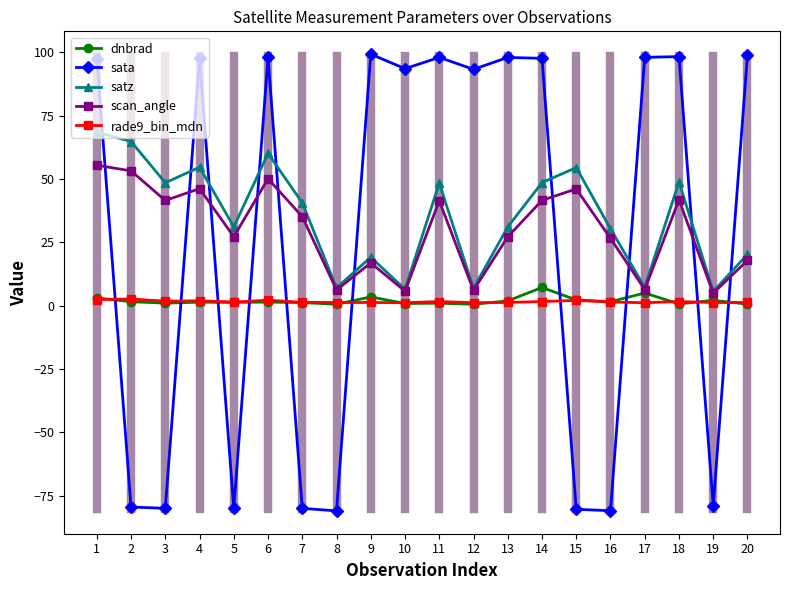

What is the minimum value shown in the chart?

-80.9